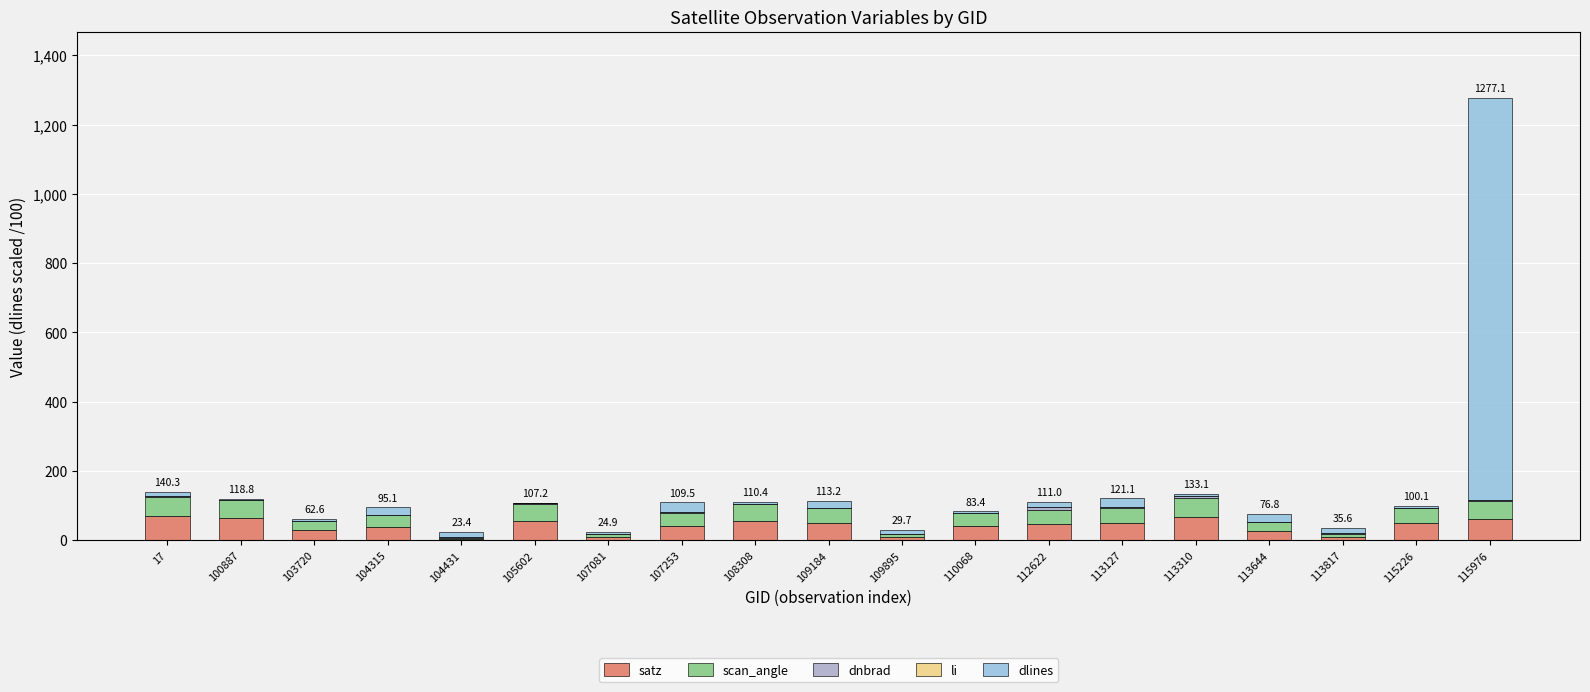

Are the bars grouped side by side (vs. stacked)?

No